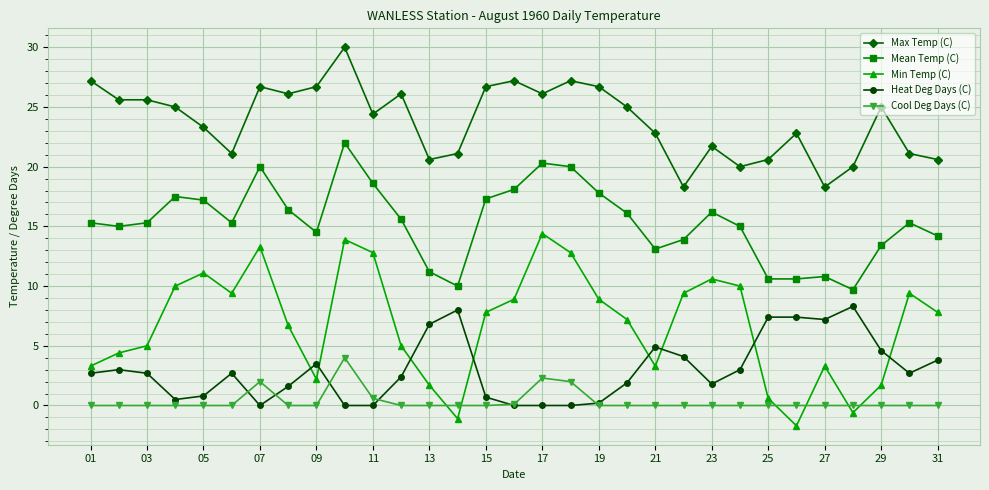

What is the difference between the second highest and second lowest values in the Cool Deg Days (C) series?

2.3